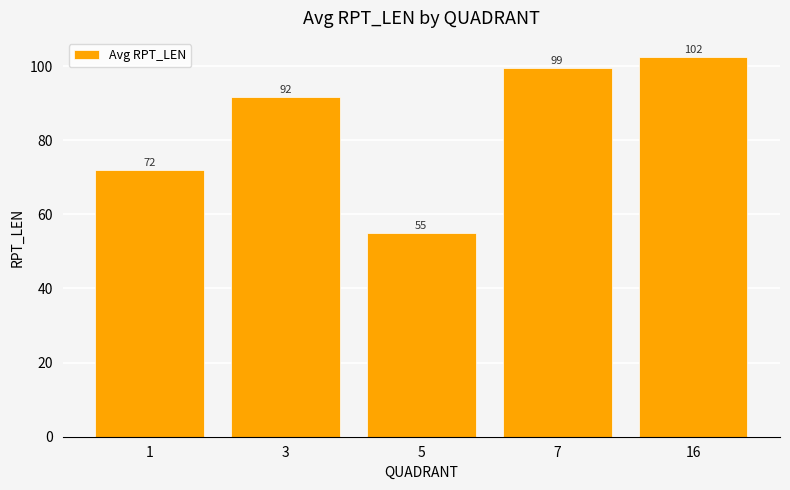

True or false: the data shows 136.1 at 7.

False